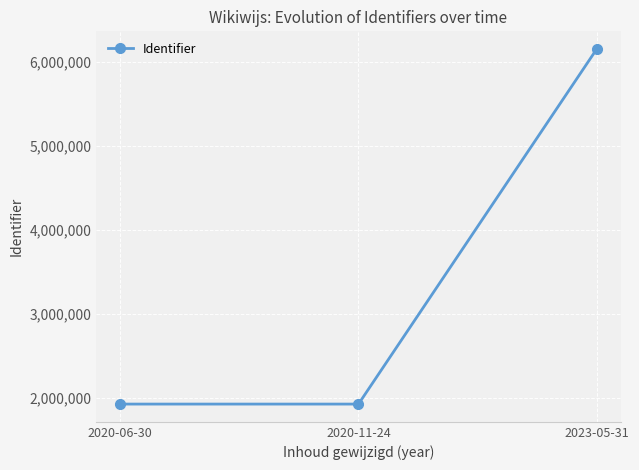

What is the change in value from 2020-06-30 to 2020-11-24?

-25